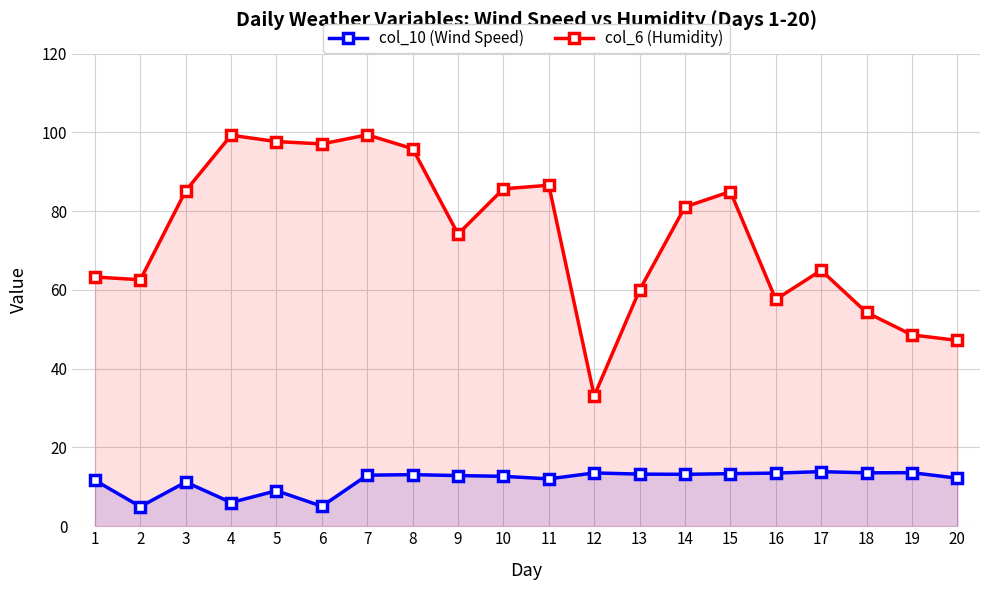

Does the chart have visible grid lines?

Yes